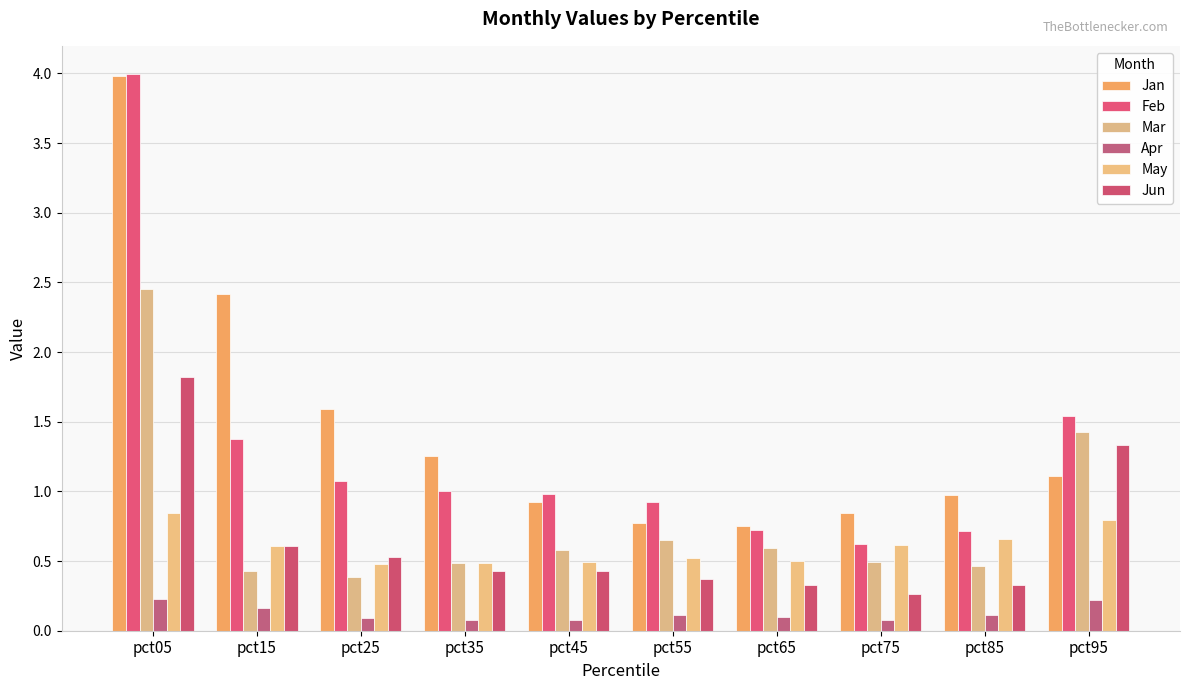

What is the difference between the Jun values at pct05 and pct75?

1.6